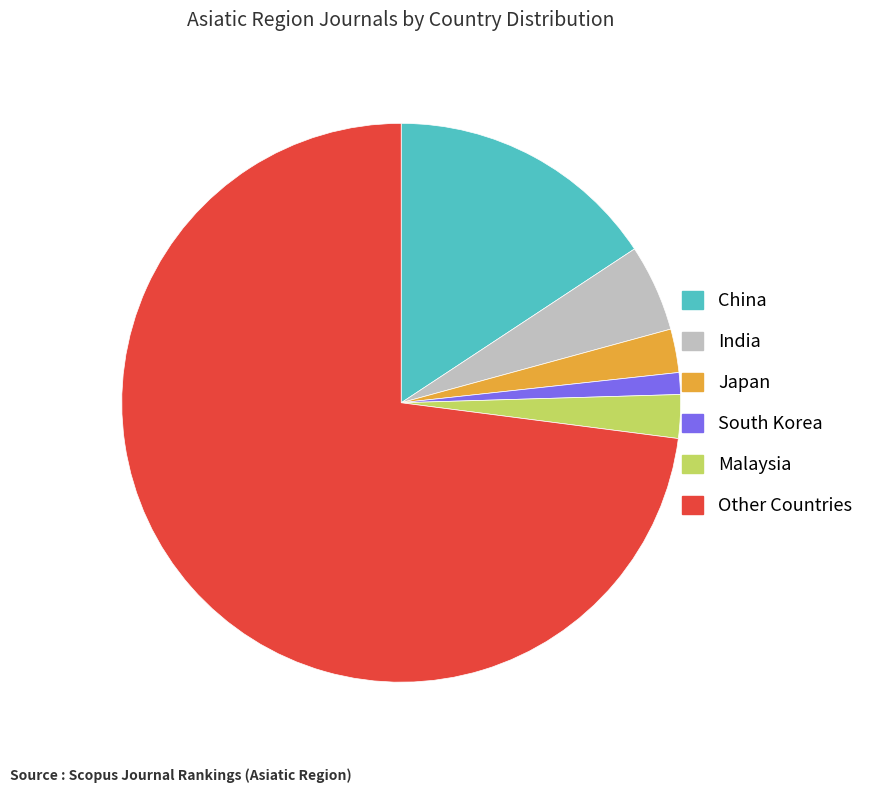

Does Other Countries represent more than half of the total?

Yes